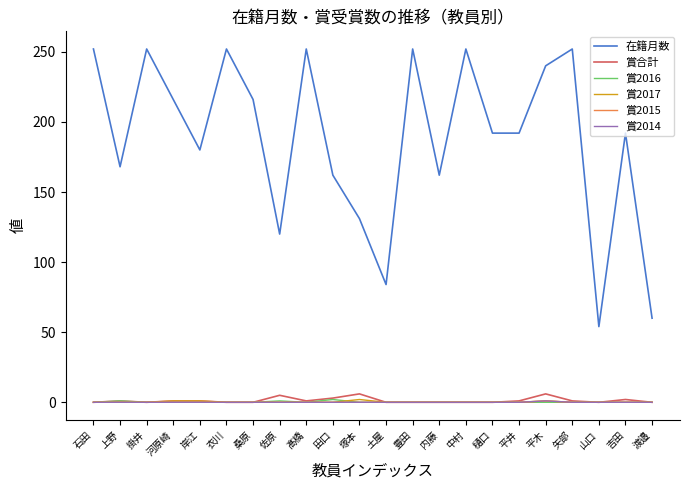

At which label does 賞合計 first exceed 1?

佐原